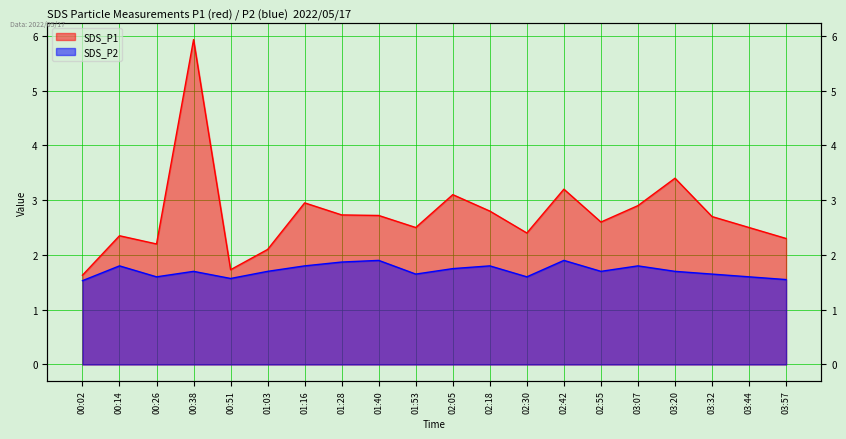

What is the label of the 16th point from the right?

00:51